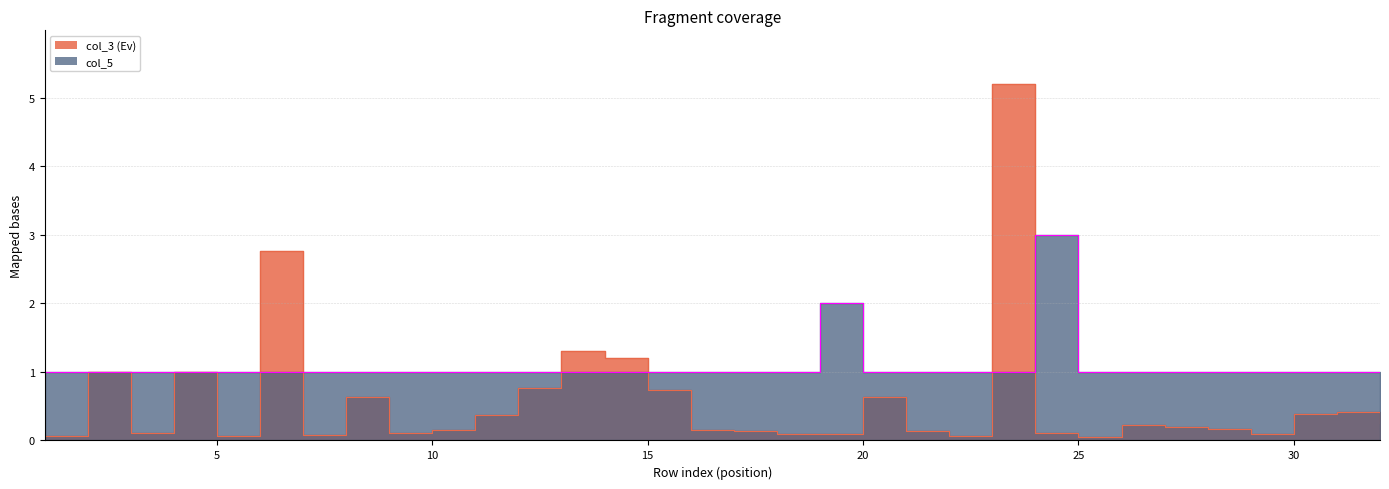

Reading right to left, list all the values displayed in this chart.

col_3: 0.2	0.4	0.4	0.1	0.2	0.2	0.2	0.1	0.1	5.2	0.1	0.1	0.6	0.1	0.1	0.1	0.1	0.7	1.2	1.3	0.8	0.4	0.1	0.1	0.6	0.1	2.8	0.1	1.0	0.1	1.0	0.1
col_5: 1.0	1.0	1.0	1.0	1.0	1.0	1.0	1.0	3.0	1.0	1.0	1.0	1.0	2.0	1.0	1.0	1.0	1.0	1.0	1.0	1.0	1.0	1.0	1.0	1.0	1.0	1.0	1.0	1.0	1.0	1.0	1.0